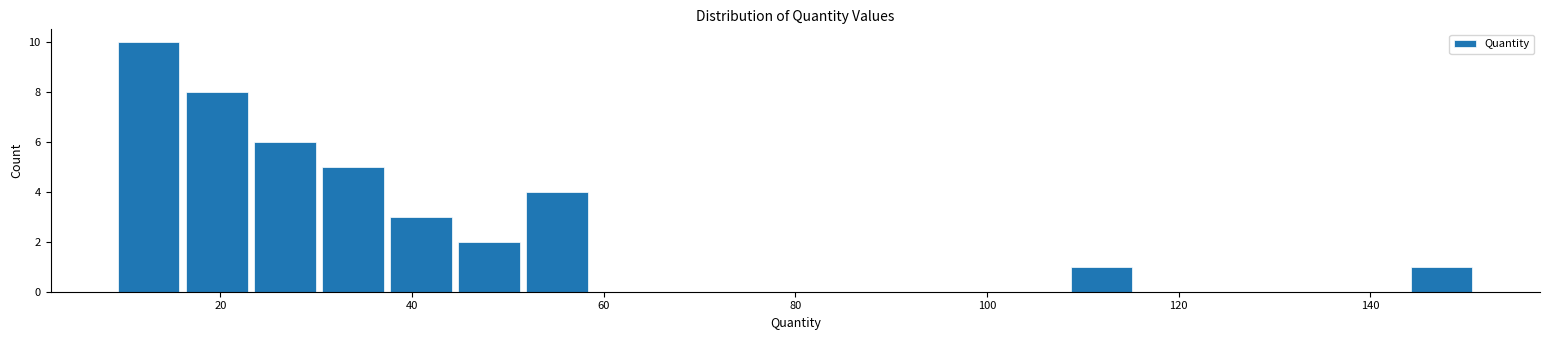

Around what value on the x-axis is the tallest bar? Give the approximate position of its centre, as read against the axis.

12